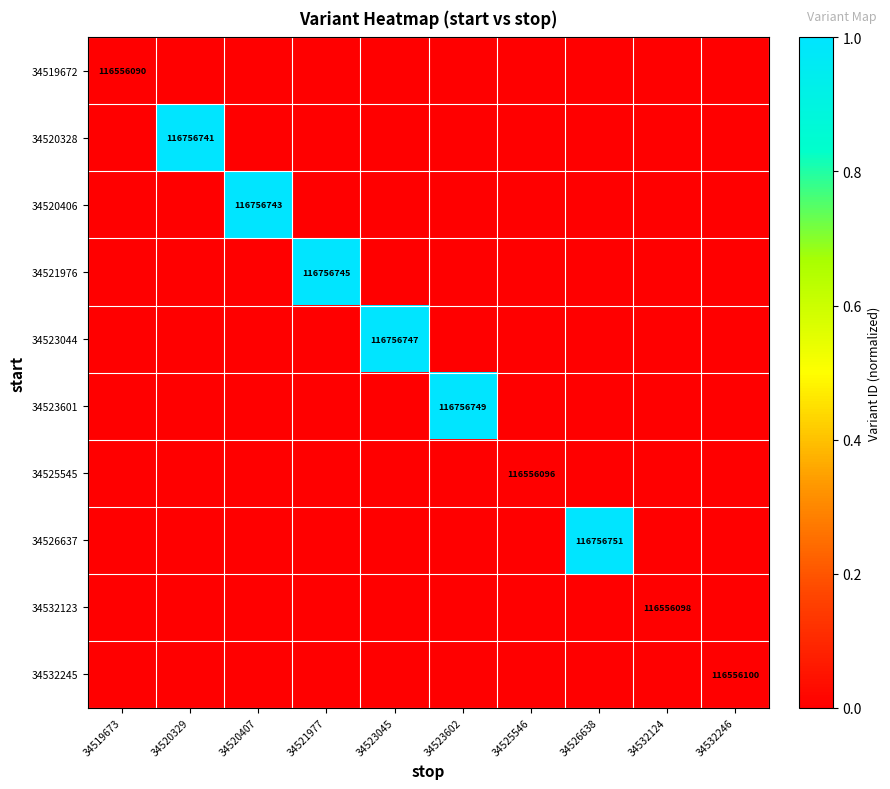

Which category has the lowest value across all series?

34519673